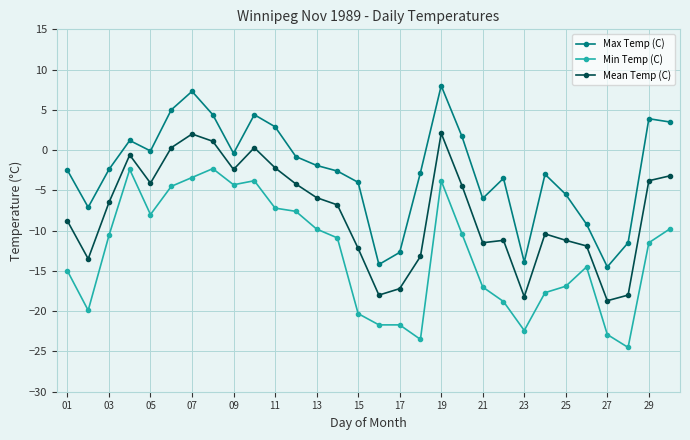

What is the difference between the second highest and minimum values in the Max Temp (C) series?

21.8